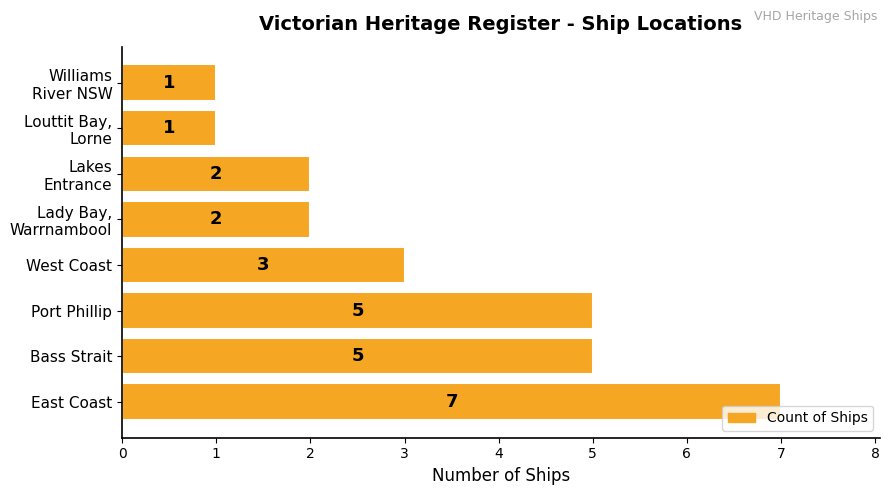

The value at Bass Strait is 1. True or false?

False